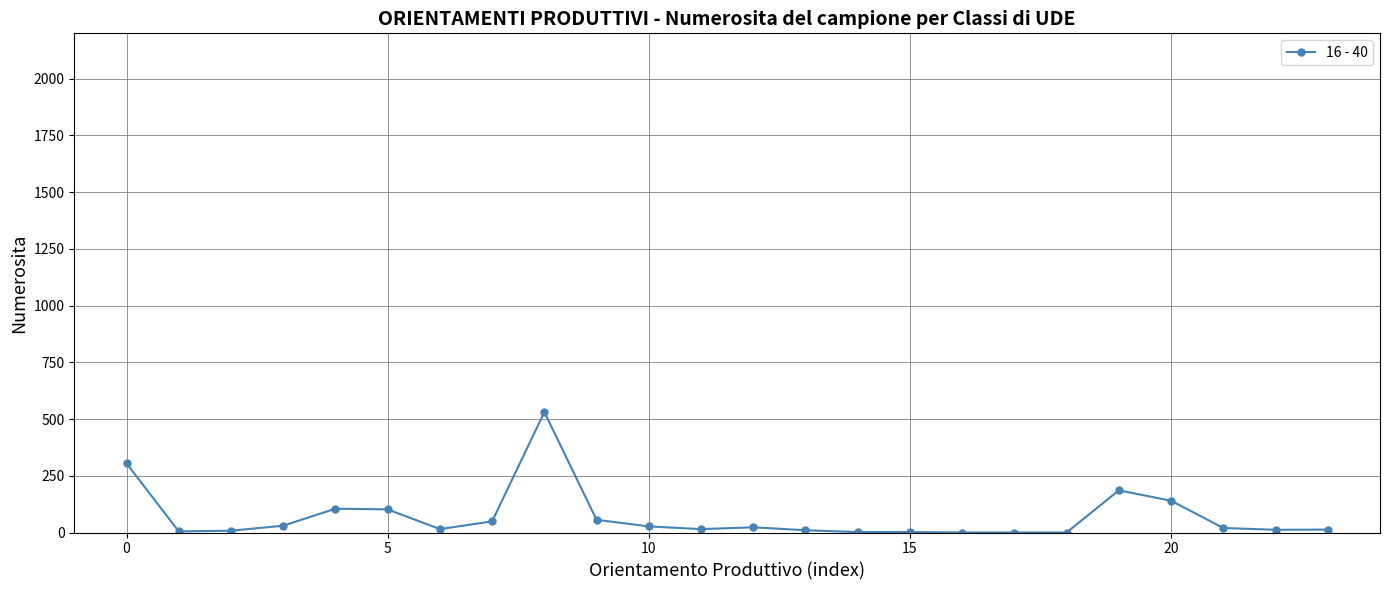

What is the difference between the second highest and second lowest values?

305